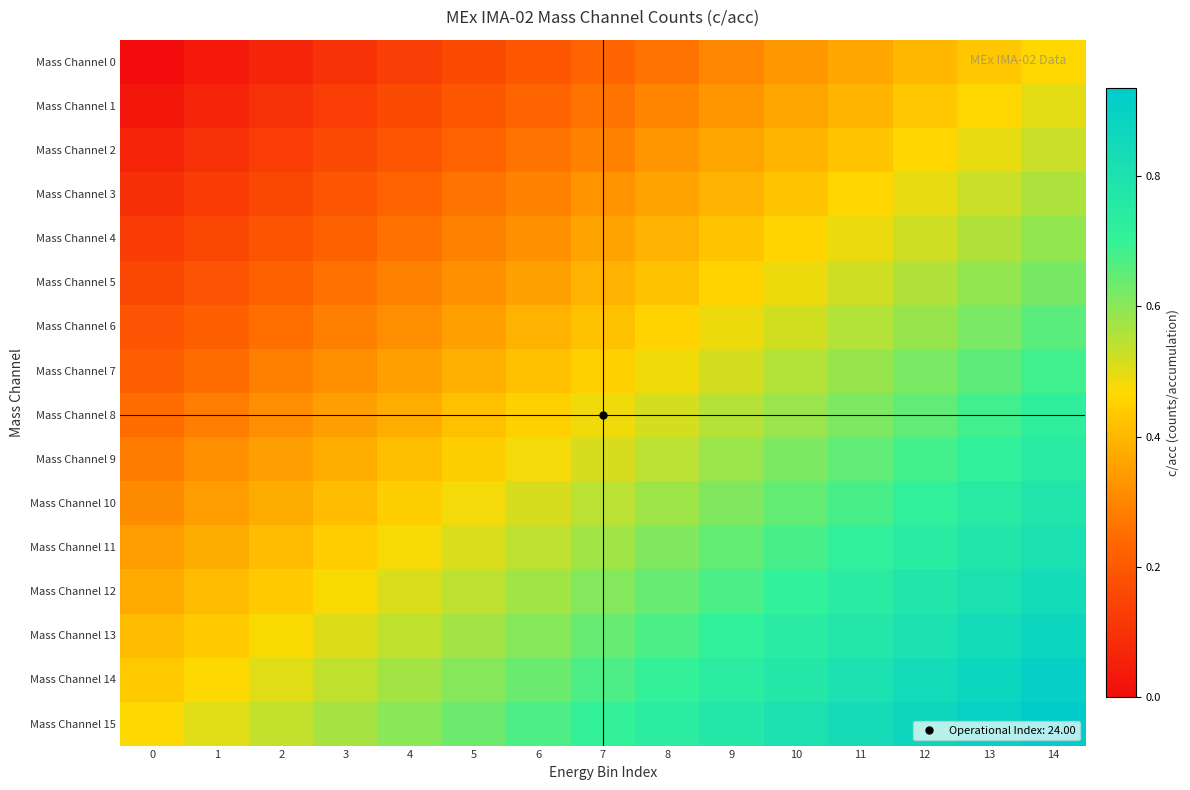

At which category is the sum across all series the highest?

14